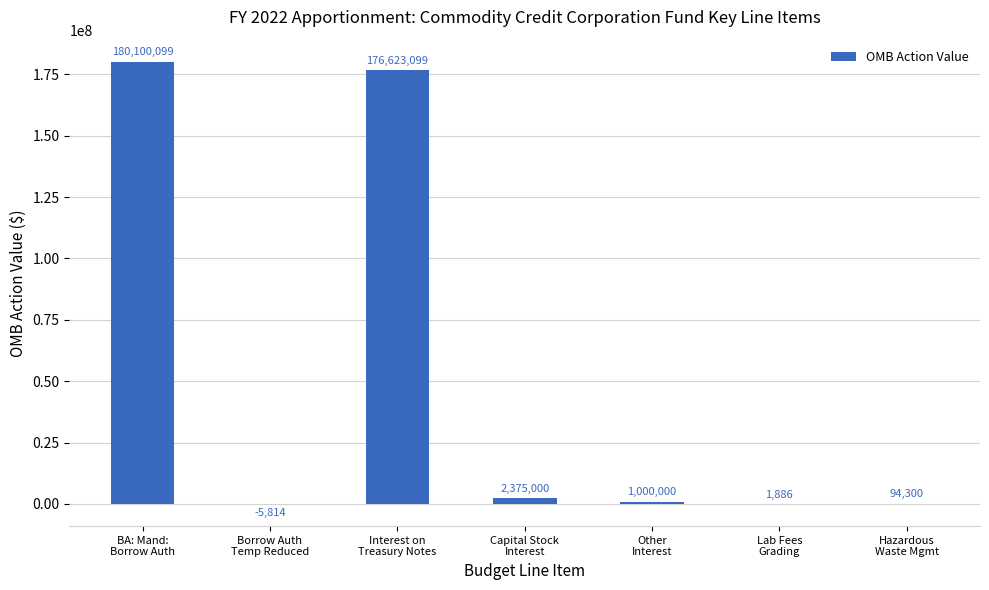

What is the greatest value displayed?

180100099